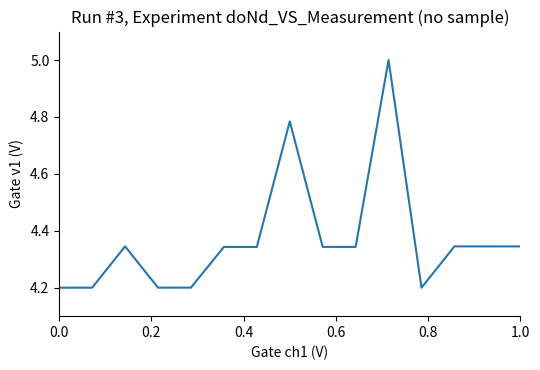

What is the difference between the maximum and minimum values?

0.8